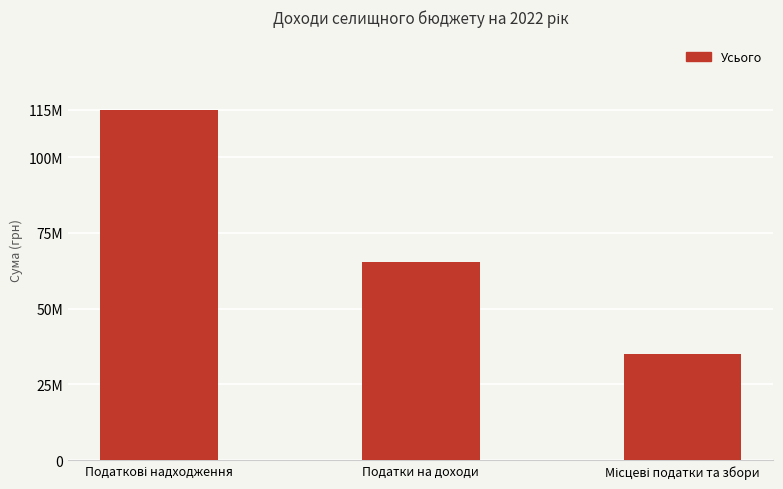

What is the approximate value at Податки на доходи?

65500000